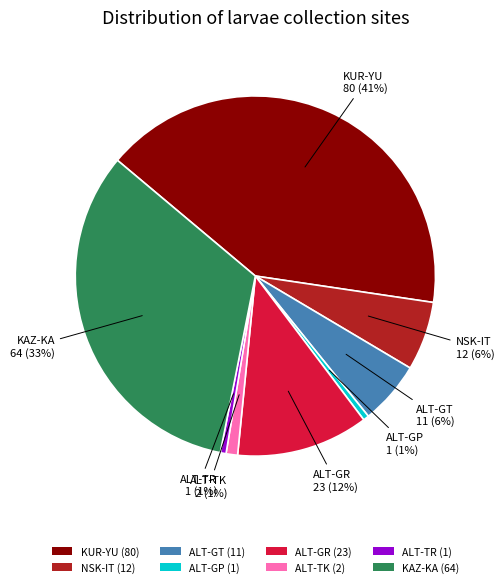

The KUR-YU slice represents 47% of the pie. True or false?

False